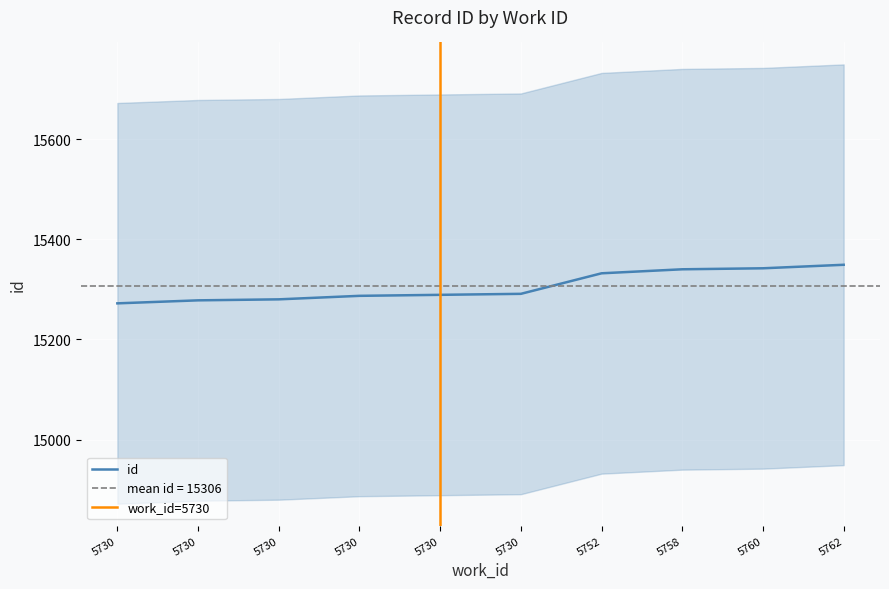

Where does the data first go above 15291?

5752